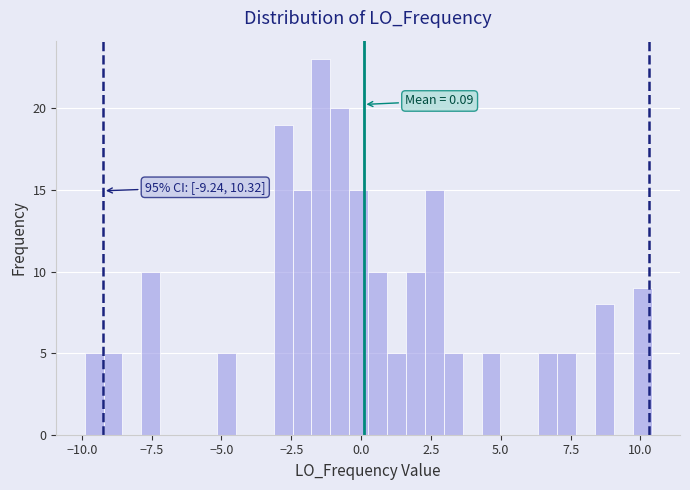

Around what value on the x-axis is the tallest bar? Give the approximate position of its centre, as read against the axis.

-1.5